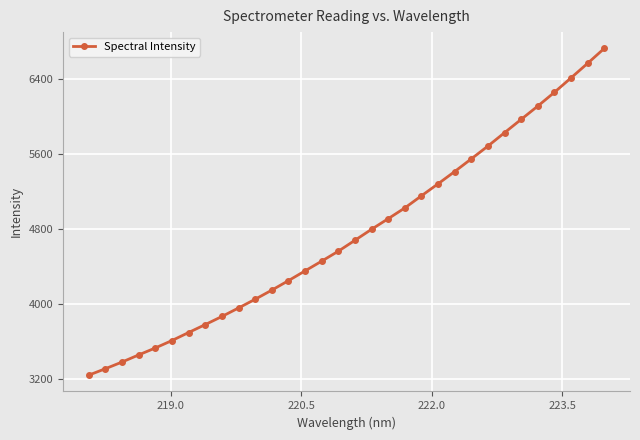

What is the average value?

4750.8